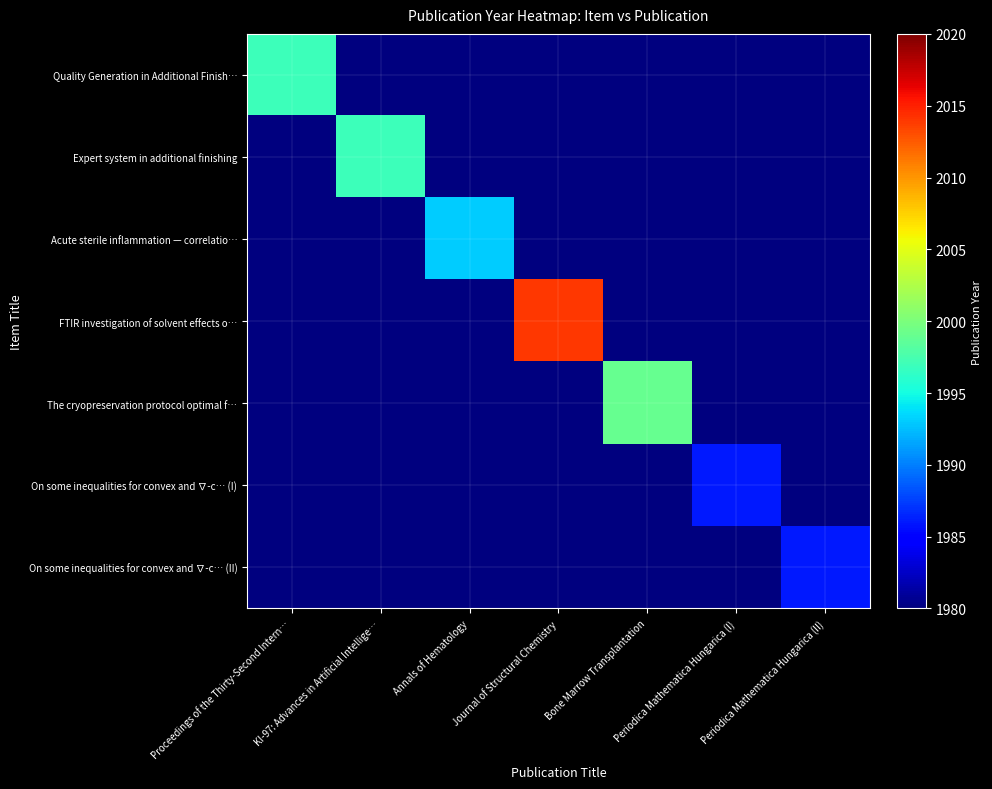

How many series are shown in this chart?

7